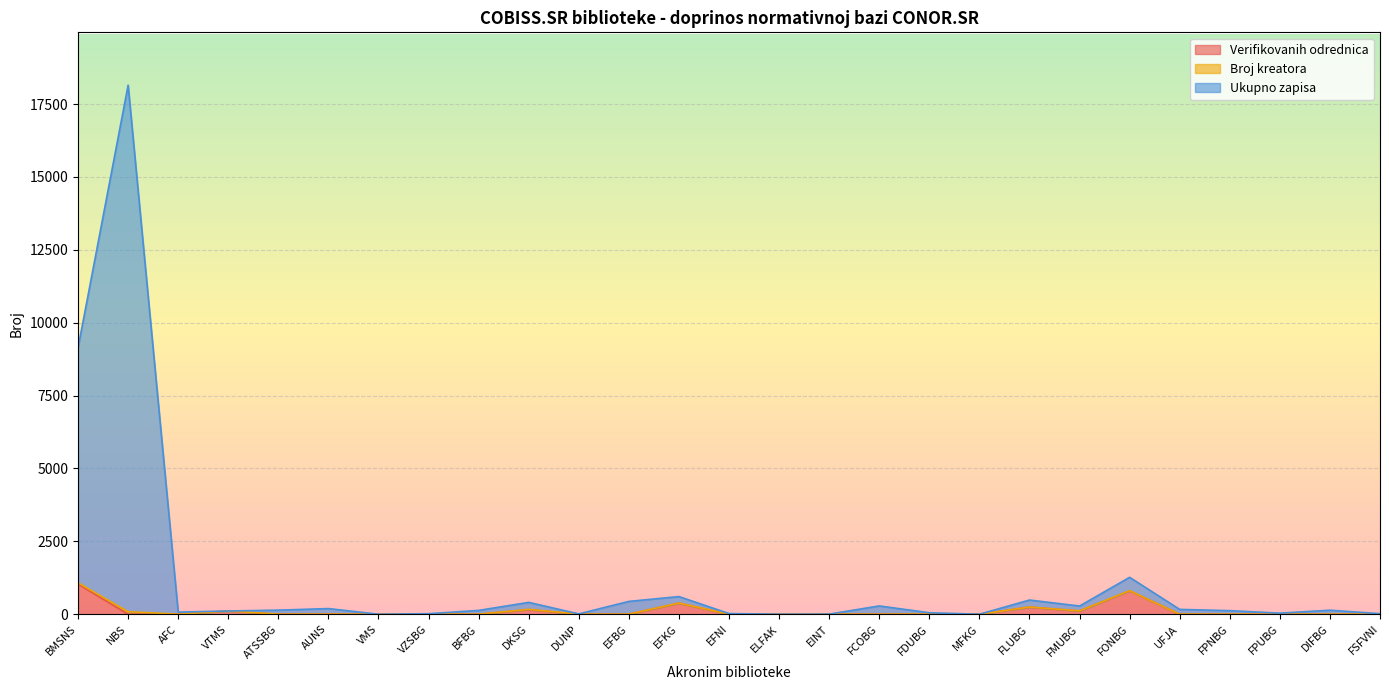

What is the highest value of the Verifikovanih odrednica series?

1035